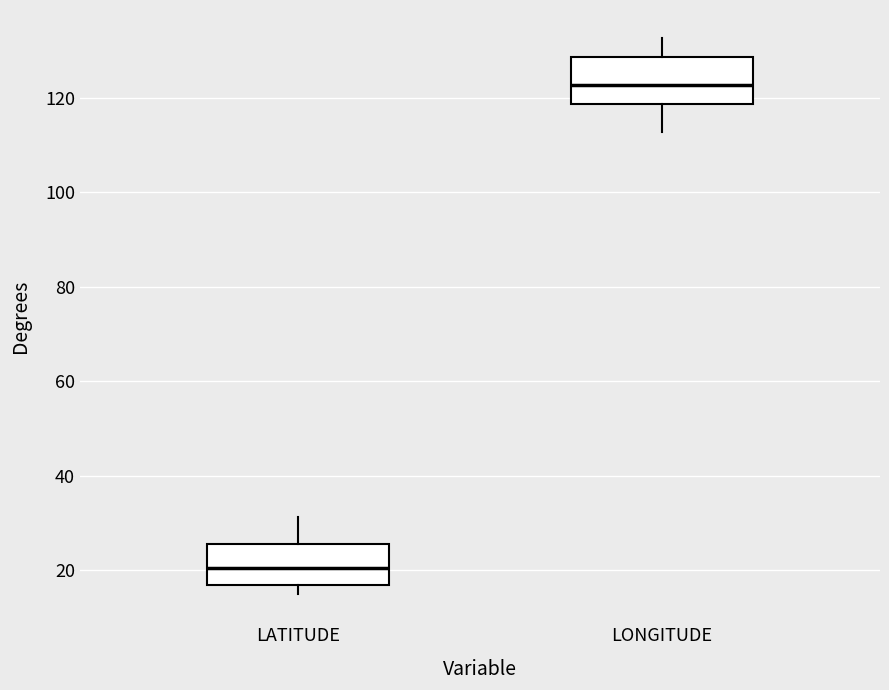

Reading left to right, transcribe this box plot: for each box, give where its median line is, the range the box spans, and where its two whiskers end, as read against the y-axis. The values are not printed on the chart, so give them approximately, as read against the axis.

LATITUDE: median 20, box 16 to 26, whiskers 14 to 32
LONGITUDE: median 122, box 118 to 128, whiskers 112 to 132